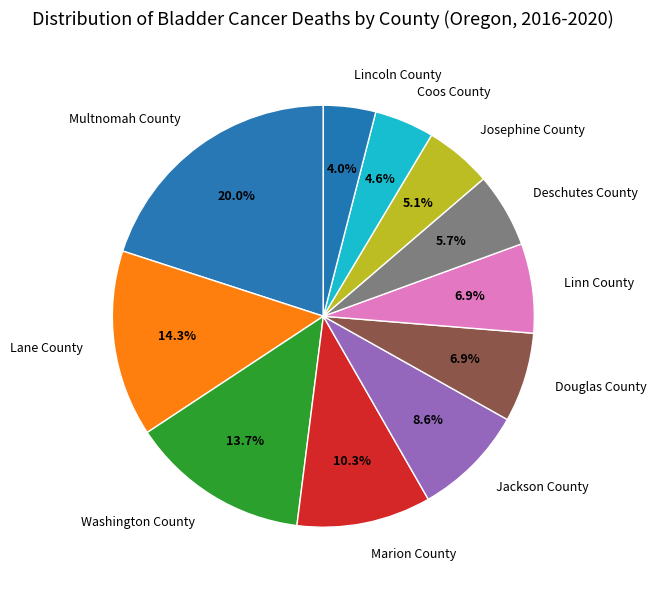

Approximately how many times larger is the value at Josephine County compared to Coos County?

1.1